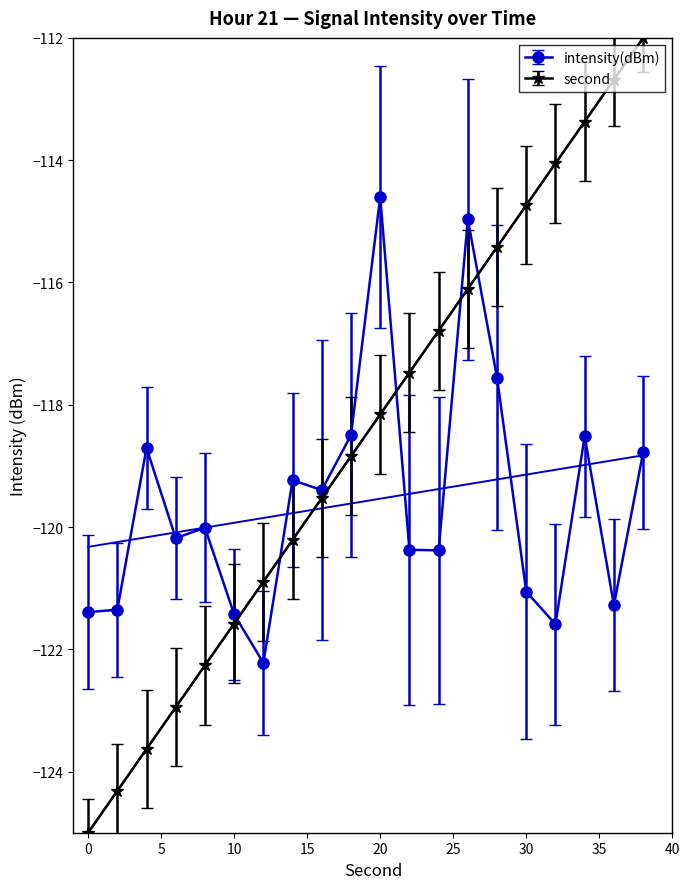

Which series ends up on top after the final intersection of second and intensity(dBm)?

second